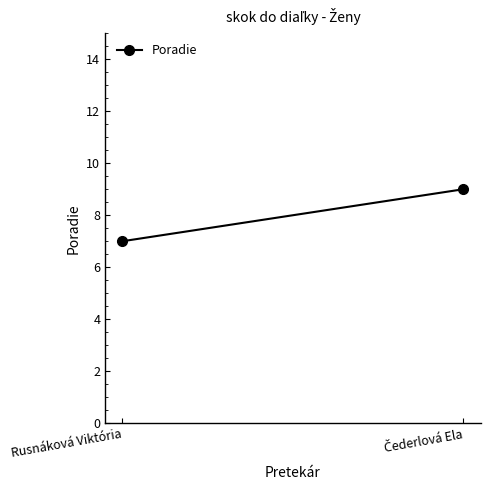

Which category has the lowest value across all series?

Rusnáková Viktória